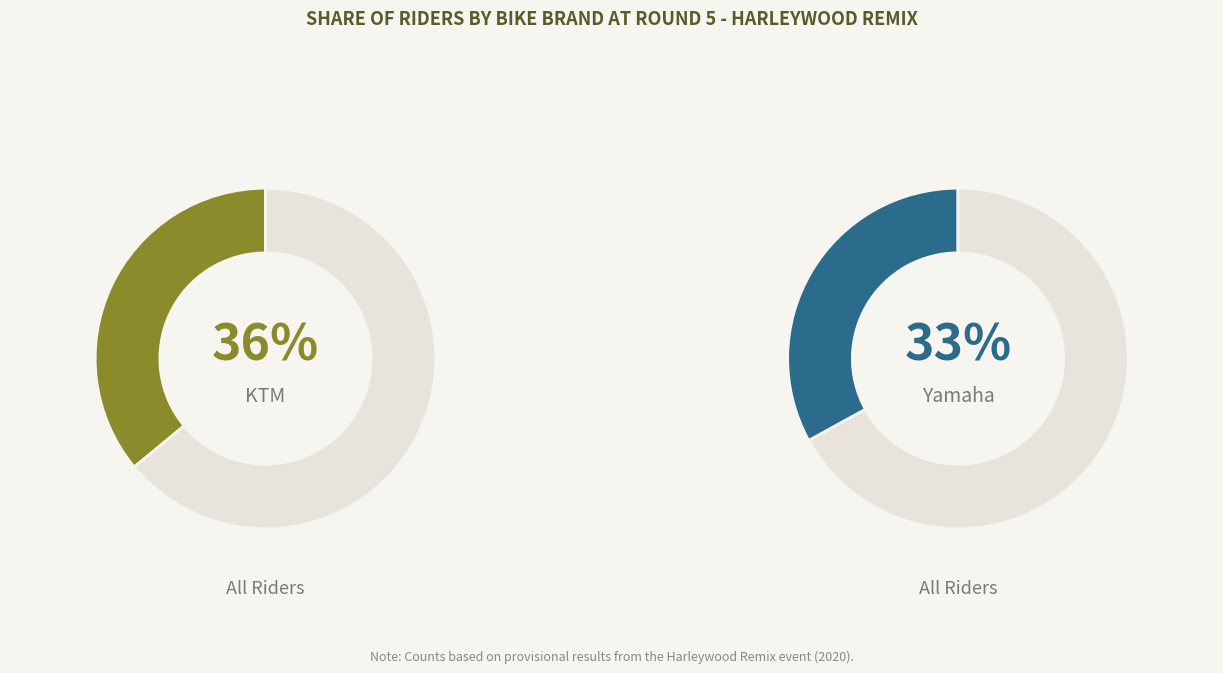

Does Honda represent more than half of the total?

No